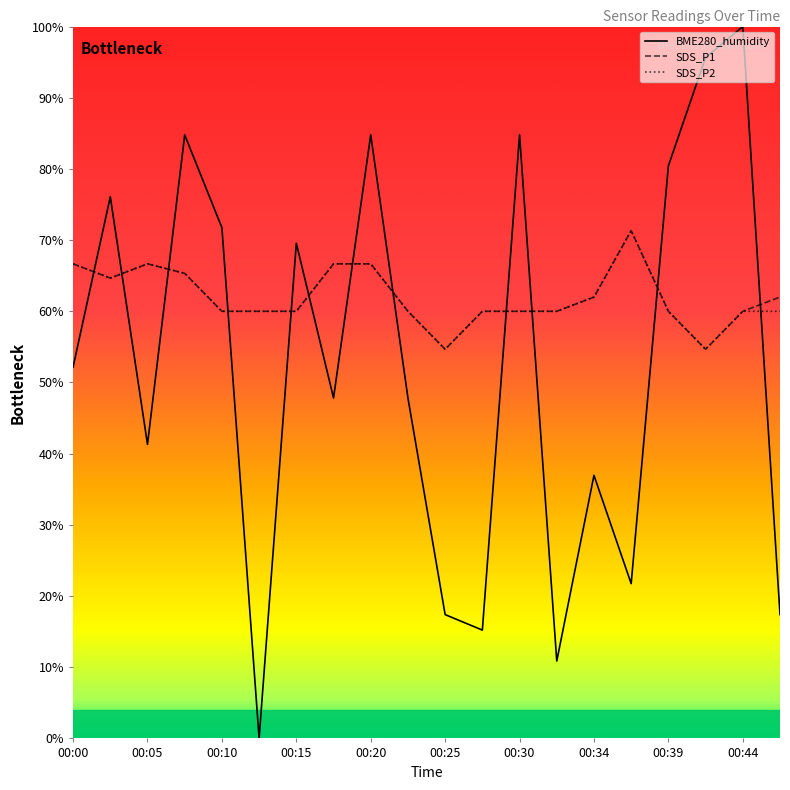

True or false: SDS_P1 and BME280_humidity intersect in this chart.

True